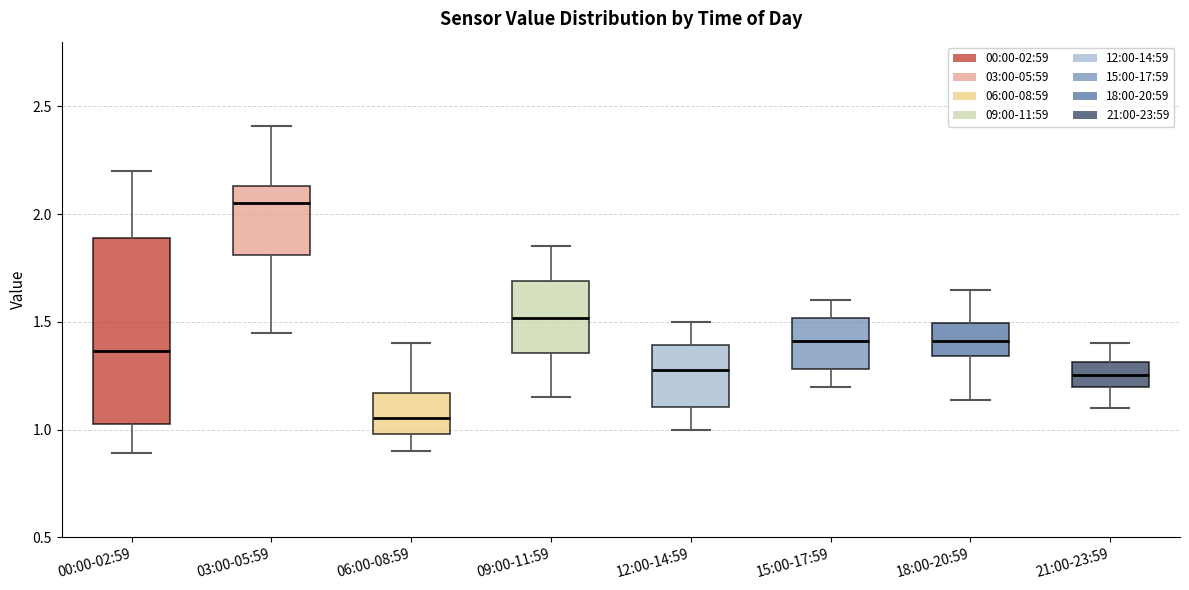

Reading left to right, read every box against the y-axis: the position of its median line, the range the box covers, and the ends of its whiskers. The values are not printed on the chart, so give them approximately, as read against the axis.

00:00-02:59: median 1.35, box 1.05 to 1.90, whiskers 0.90 to 2.20
03:00-05:59: median 2.05, box 1.80 to 2.15, whiskers 1.45 to 2.40
06:00-08:59: median 1.05, box 1.00 to 1.15, whiskers 0.90 to 1.40
09:00-11:59: median 1.50, box 1.35 to 1.70, whiskers 1.15 to 1.85
12:00-14:59: median 1.30, box 1.10 to 1.40, whiskers 1.00 to 1.50
15:00-17:59: median 1.40, box 1.30 to 1.50, whiskers 1.20 to 1.60
18:00-20:59: median 1.40, box 1.35 to 1.50, whiskers 1.15 to 1.65
21:00-23:59: median 1.25, box 1.20 to 1.30, whiskers 1.10 to 1.40